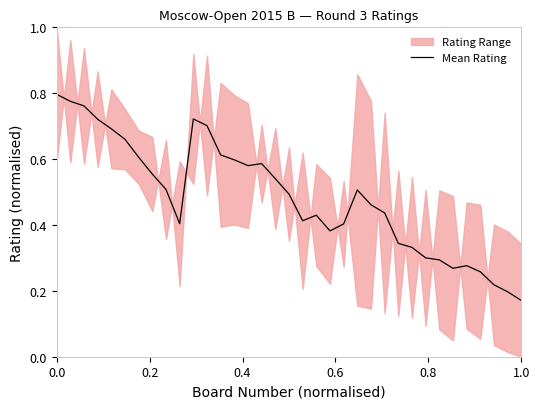

What is the sum of all values?

17.0